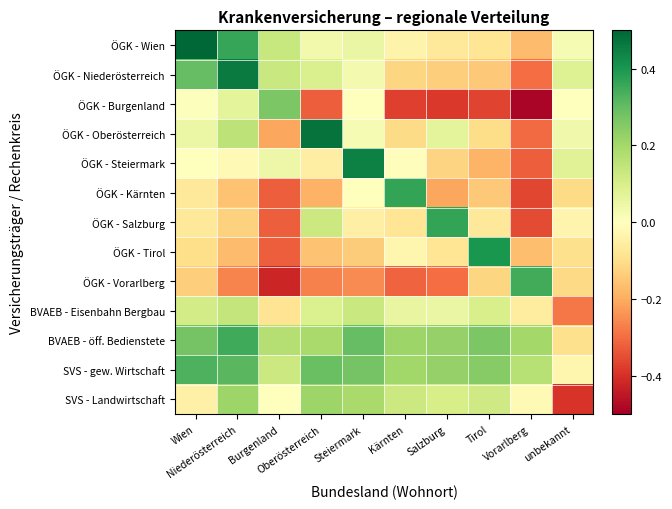

Which series has the largest total across all categories?

SVS - gew. Wirtschaft